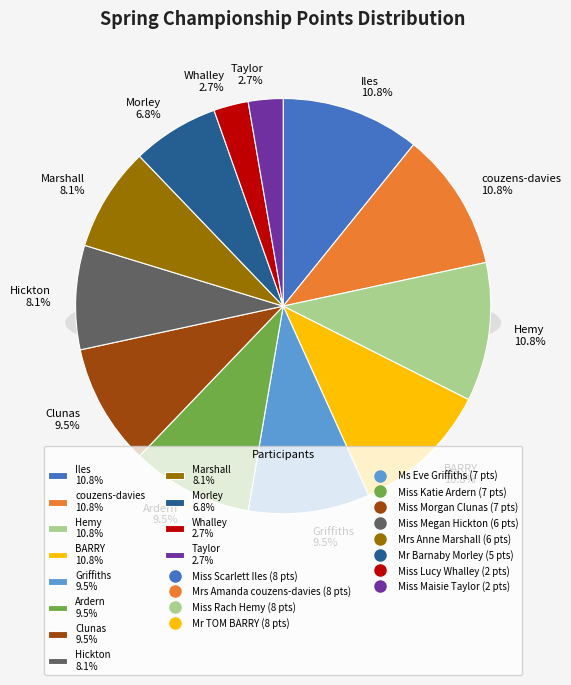

What is the change in value from Ms Eve Griffiths to Mr Barnaby Morley?

-2